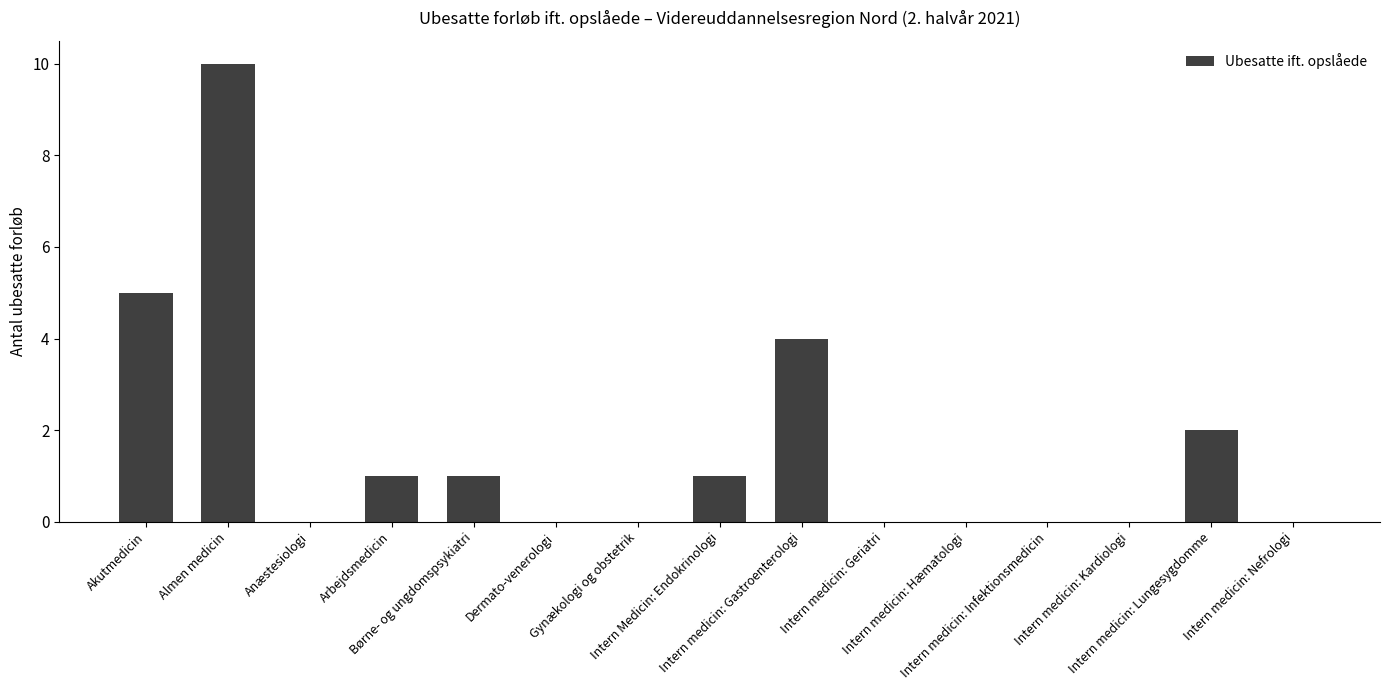

Between Intern medicin: Kardiologi and Almen medicin, which is larger?

Almen medicin